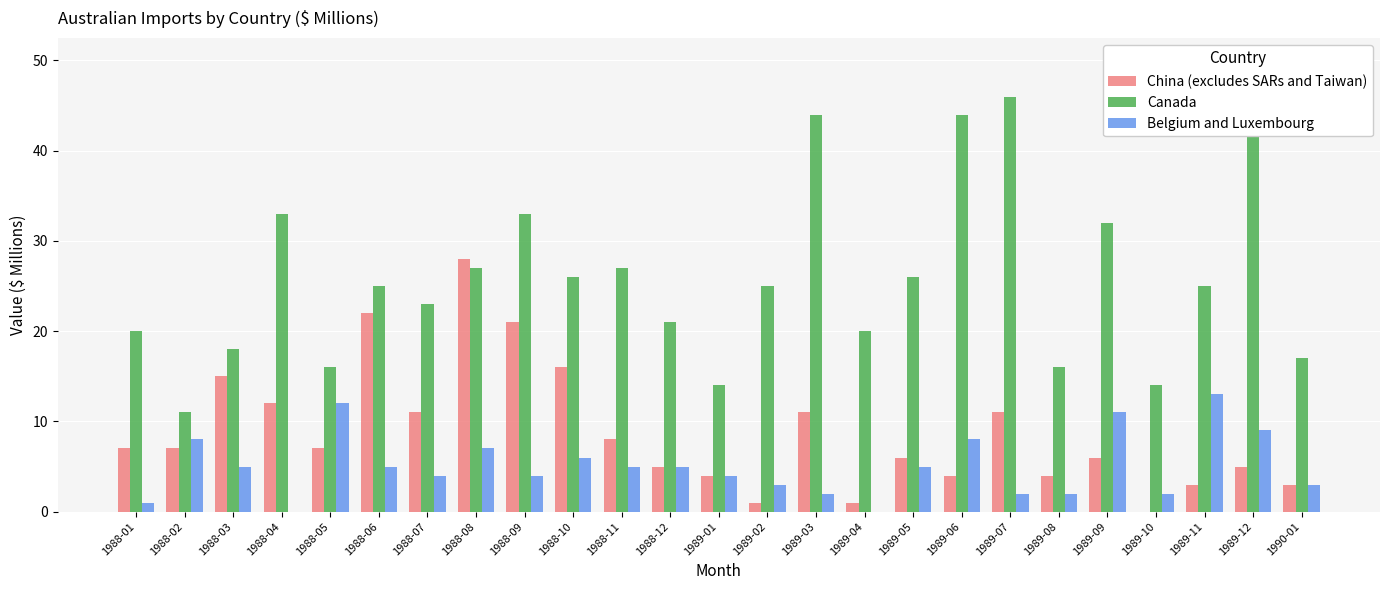

What is the spread (max minus min) of values at 1988-06?

20